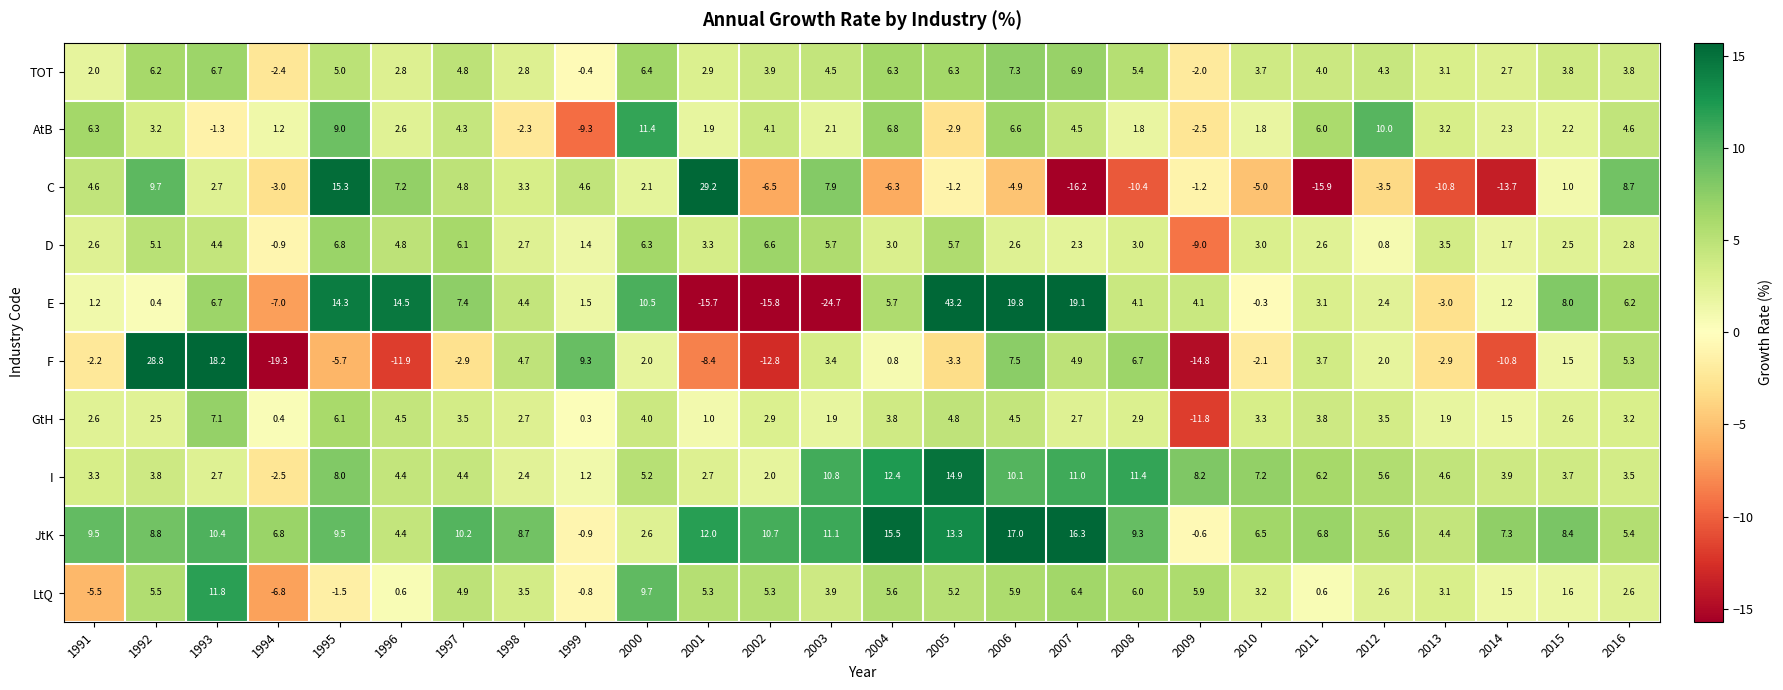

Is the value of JtK at 2008 greater than the value of TOT at 1997?

Yes